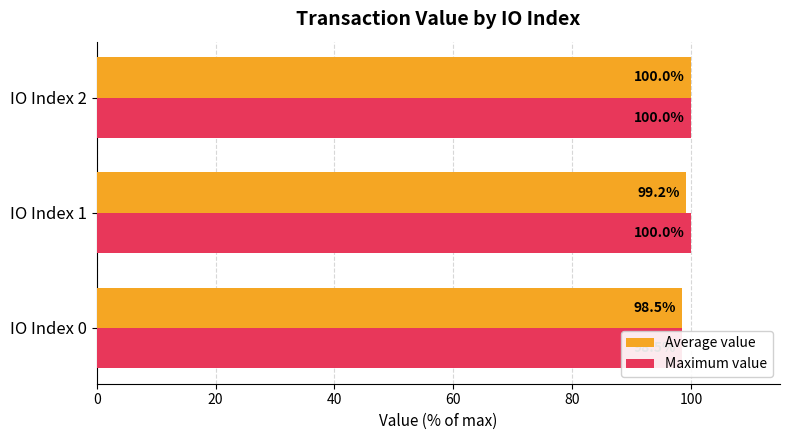

At how many categories does at least one series exceed 99?

2